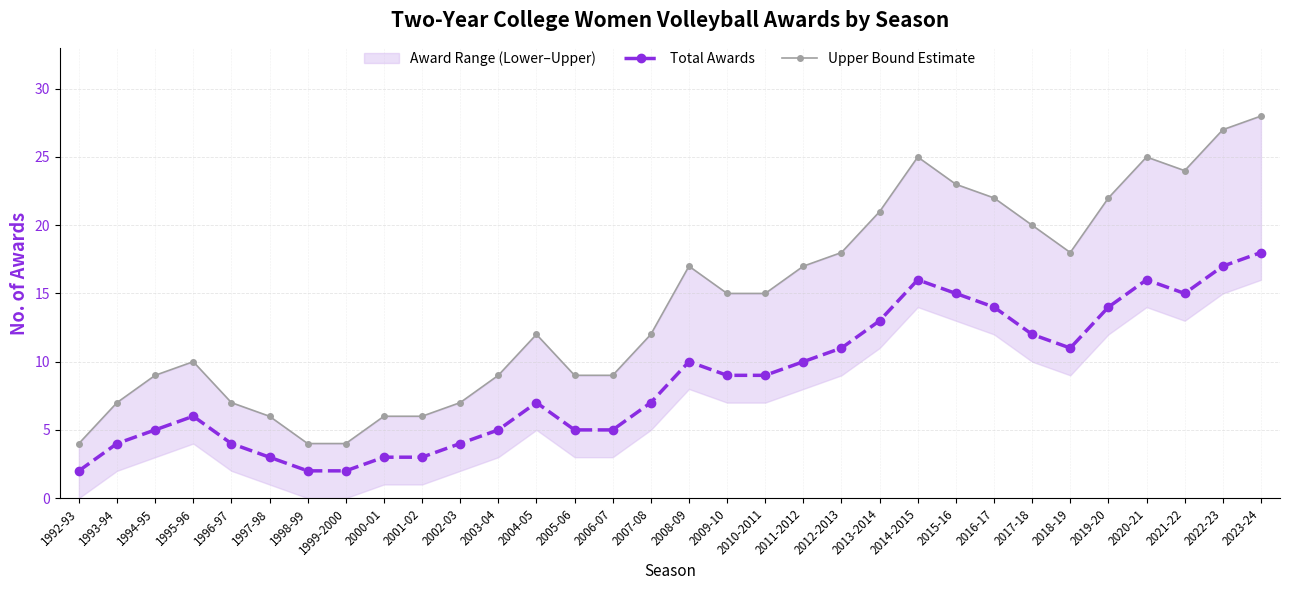

What is the maximum value for Upper Bound Estimate?

28